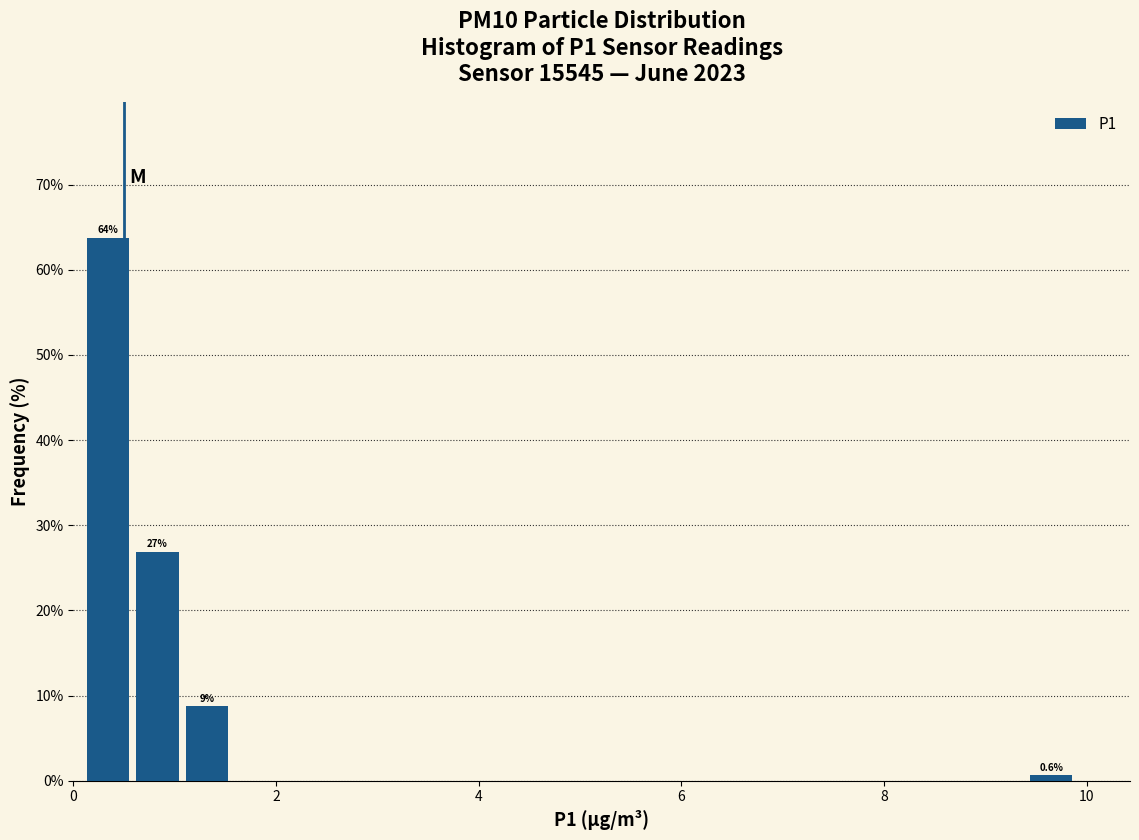

Around what value on the x-axis is the tallest bar? Give the approximate position of its centre, as read against the axis.

0.4